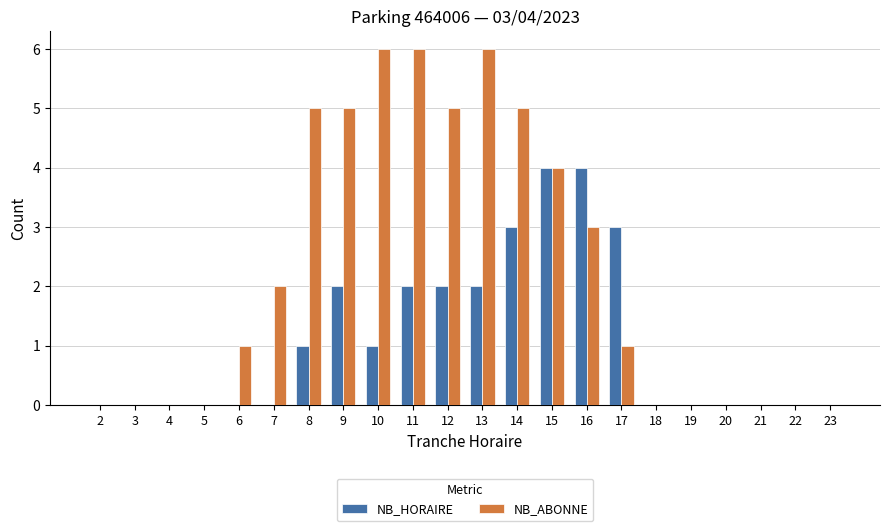

Is the value of NB_HORAIRE at 23 greater than the value of NB_ABONNE at 6?

No